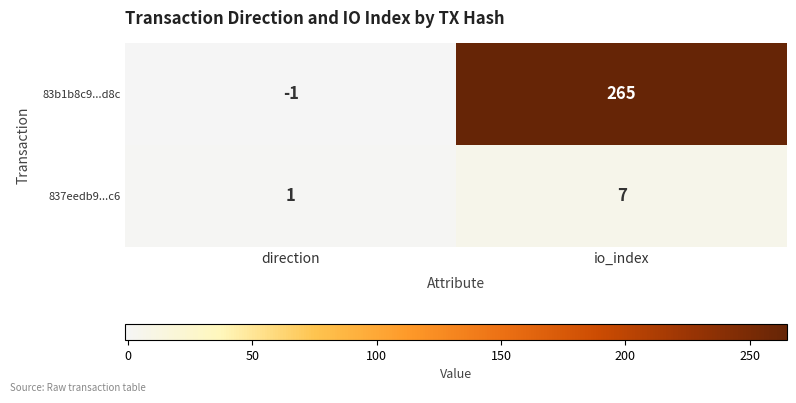

What is the difference between the 83b1b8c9...d8c values at io_index and direction?

266